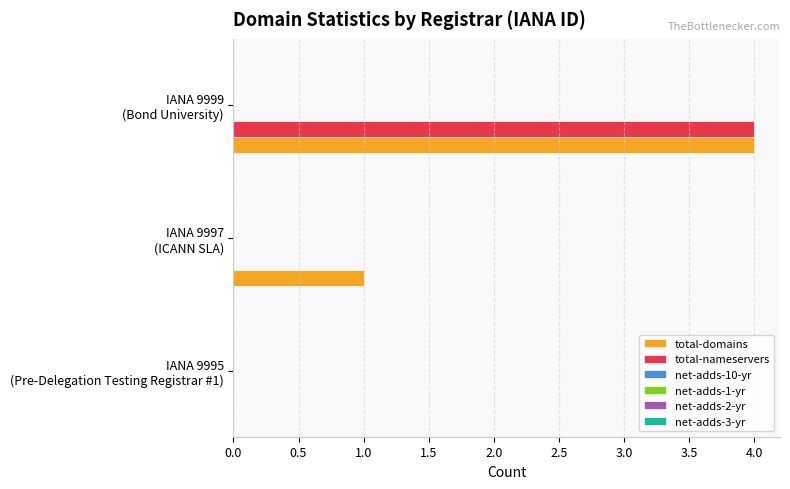

Which series has the largest total across all categories?

total-domains